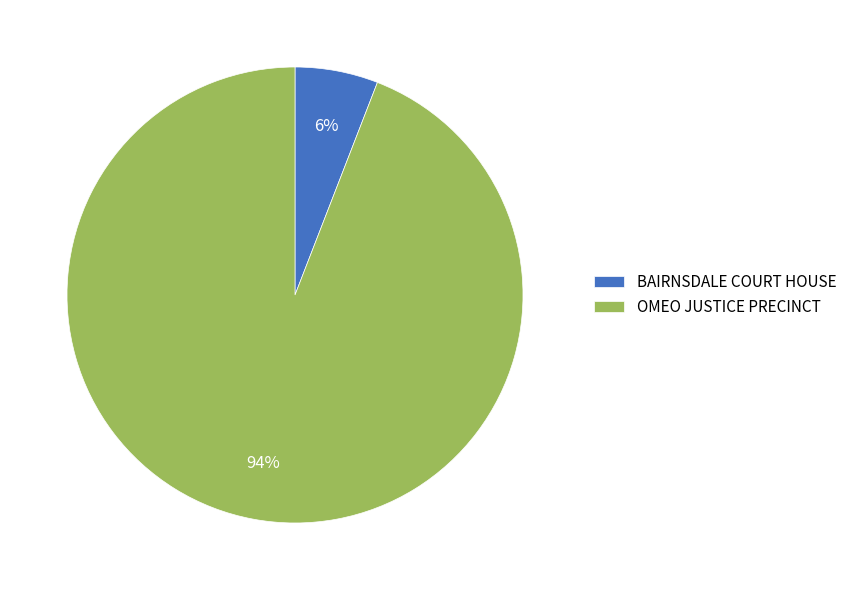

Which slice is the largest?

OMEO JUSTICE PRECINCT